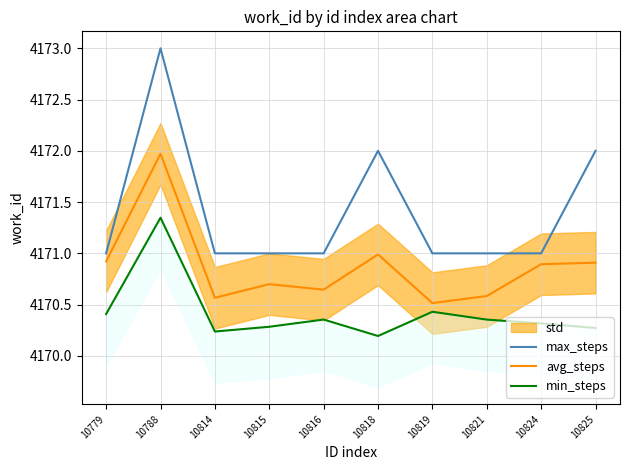

At how many categories does at least one series exceed 4172?

1